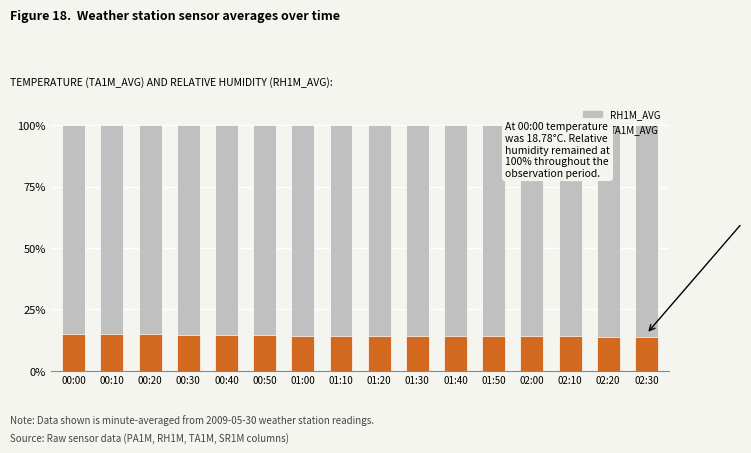

Reading left to right, what are all the values shown in this chart?

RH1M_AVG: 100.0	100.0	100.0	100.0	100.0	100.0	100.0	100.0	100.0	100.0	100.0	100.0	100.0	100.0	100.0	100.0
TA1M_AVG: 15.0	14.9	14.8	14.6	14.5	14.4	14.3	14.2	14.2	14.1	14.1	14.0	14.0	13.9	13.9	13.9